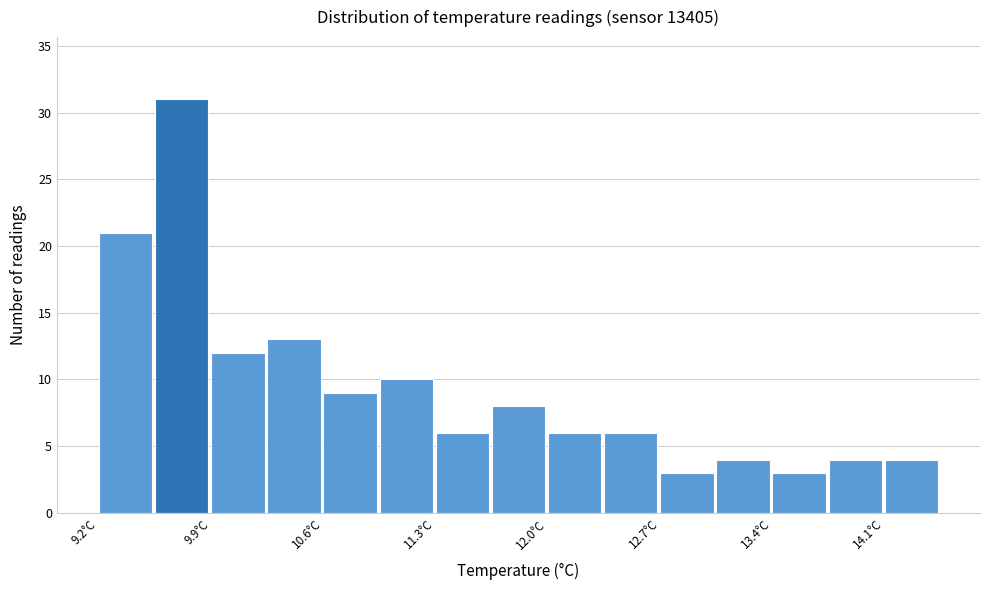

Around what value on the x-axis is the tallest bar? Give the approximate position of its centre, as read against the axis.

9.7